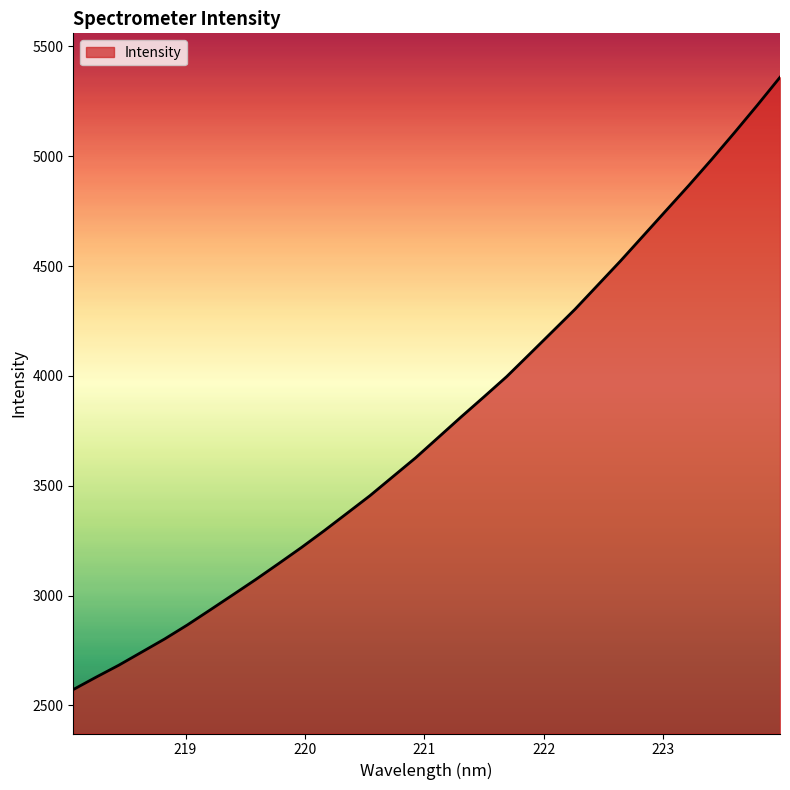

What is the smallest value displayed?

2572.3